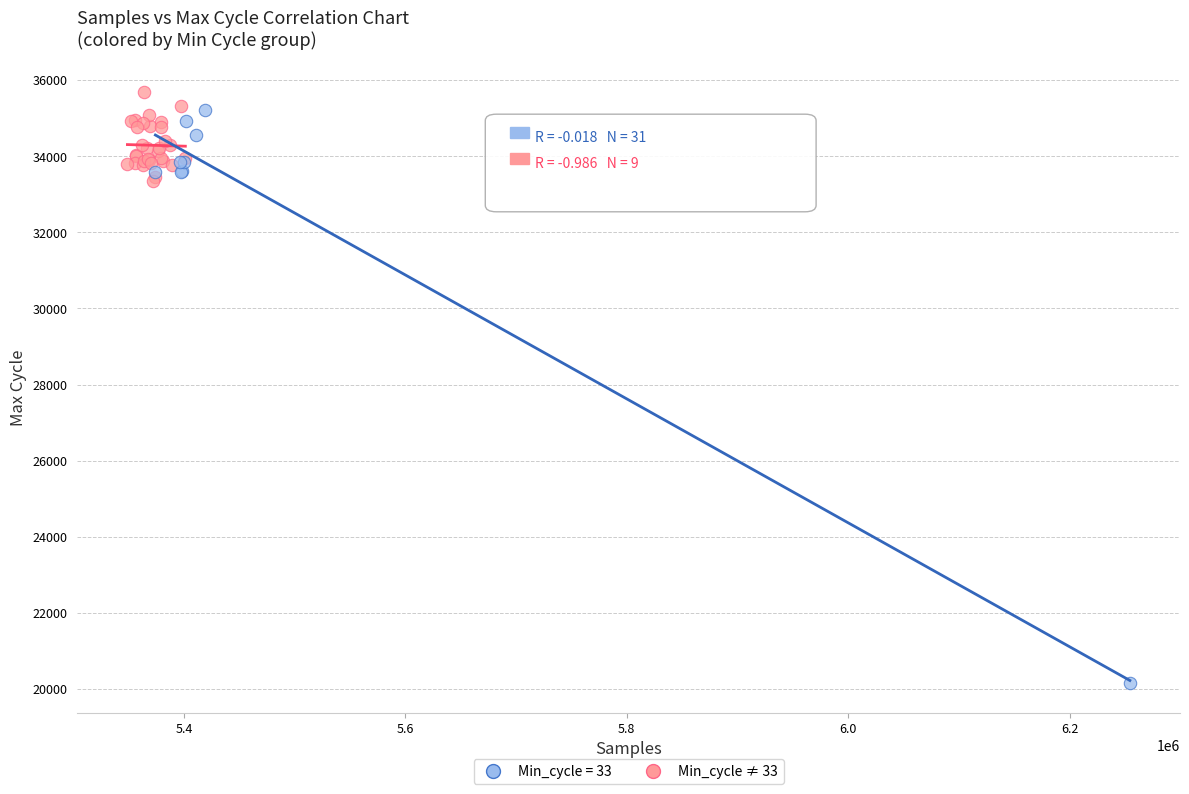

Which series contains the lowest Y value?

Min_cycle ≠ 33